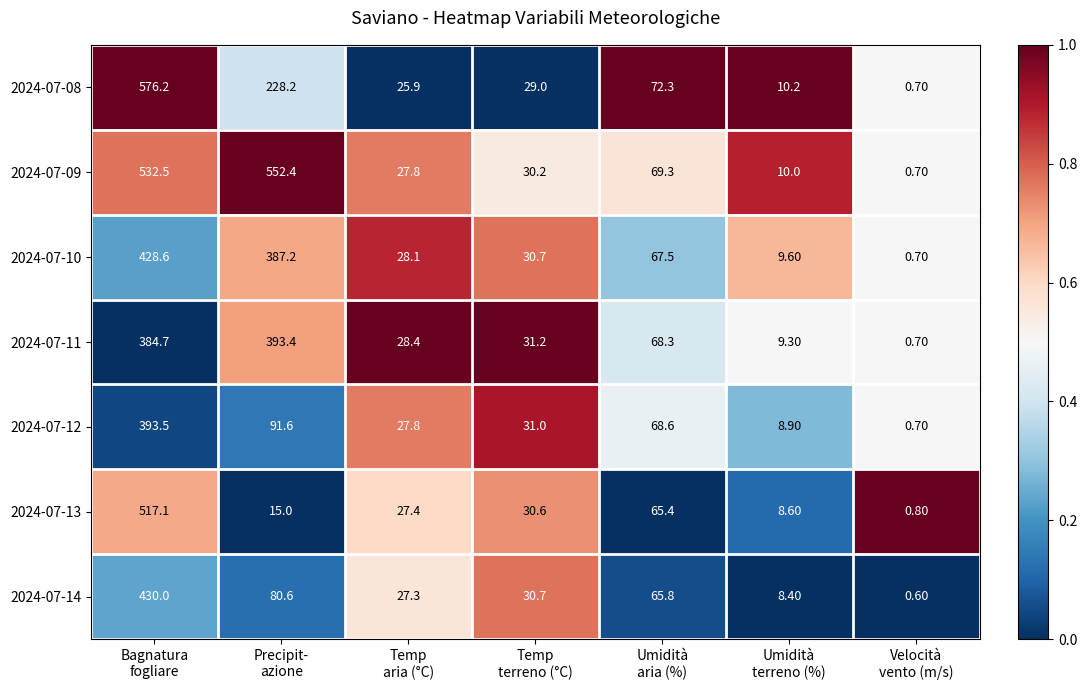

Which series has the largest total across all categories?

2024-07-09